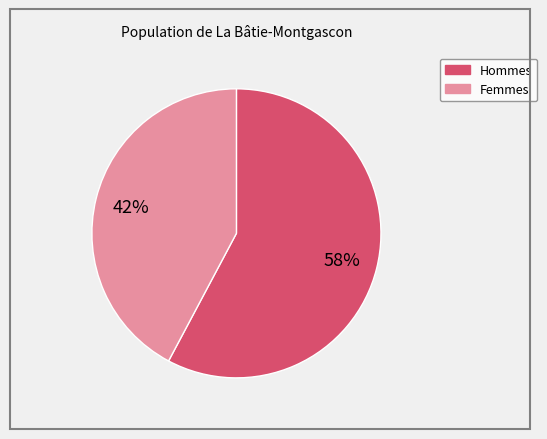

To the nearest percent, what is the average slice percentage?

50%